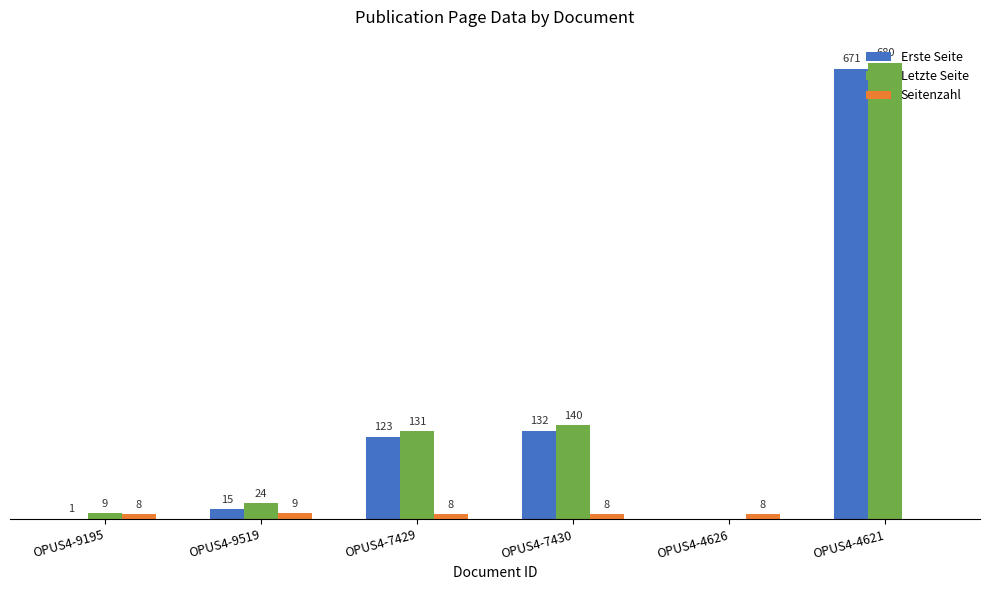

What are all the series names shown in the legend?

Erste Seite, Letzte Seite, Seitenzahl